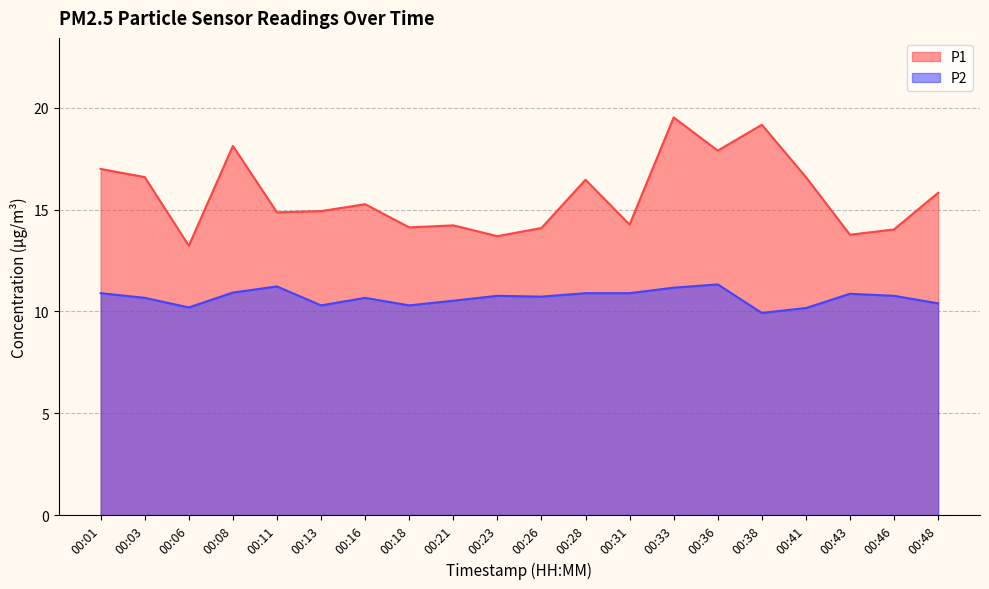

What is the spread (max minus min) of values at 00:28?

5.6